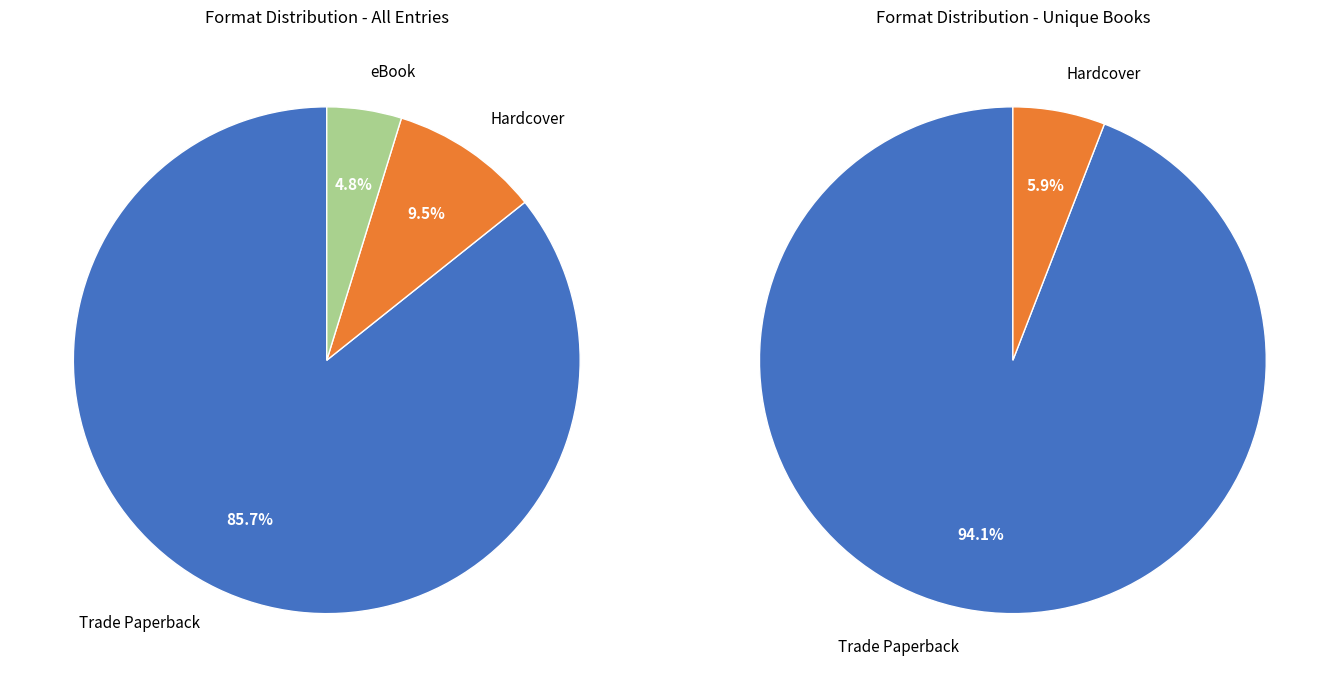

Which category has the smallest portion of the pie?

eBook